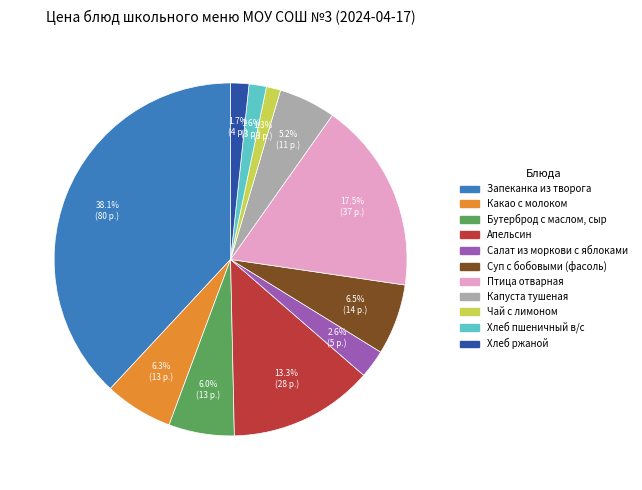

To the nearest percent, what is the combined percentage of Хлеб пшеничный в/с and Апельсин?

15%